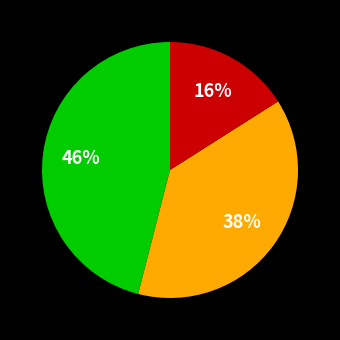

Does any single category account for the majority?

No